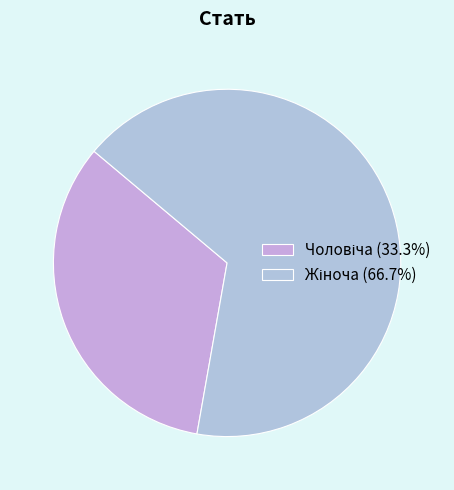

To the nearest percent, what is the difference between the largest and smallest slice percentages?

33%